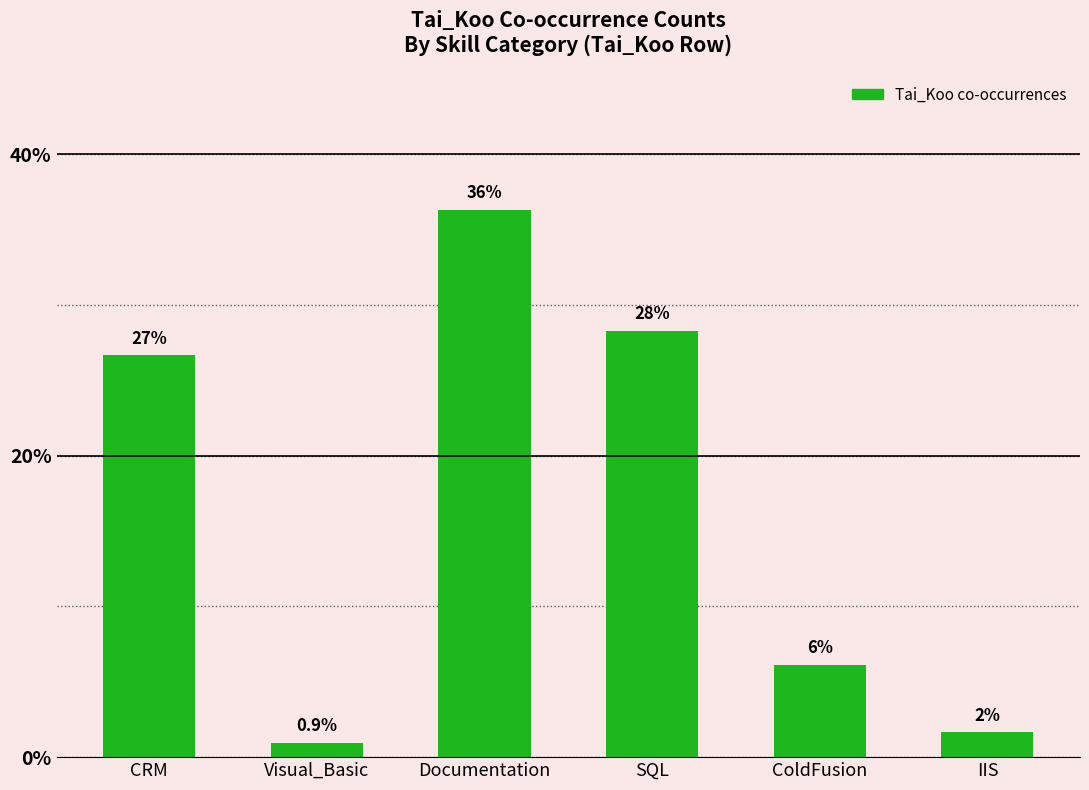

What is the approximate value at ColdFusion?

6.1